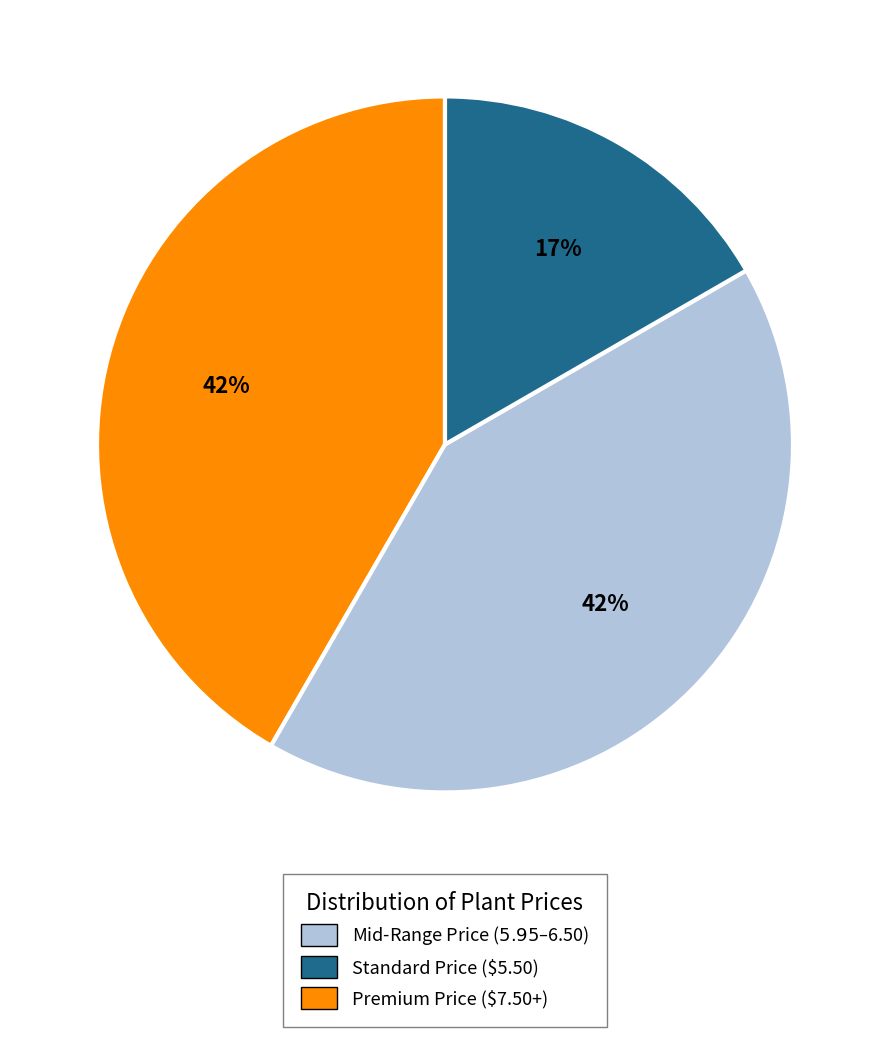

Does any single category account for the majority?

No